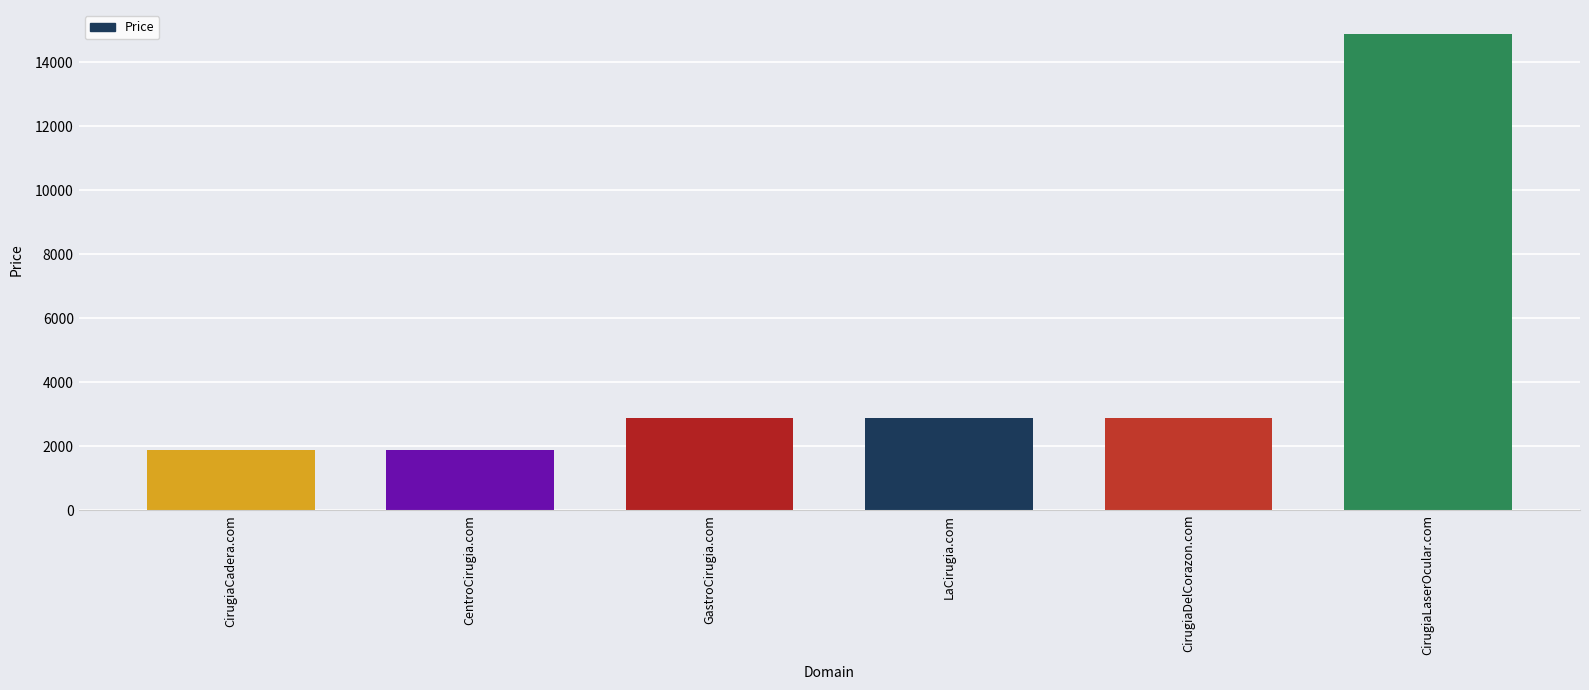

What is the average value?

4555